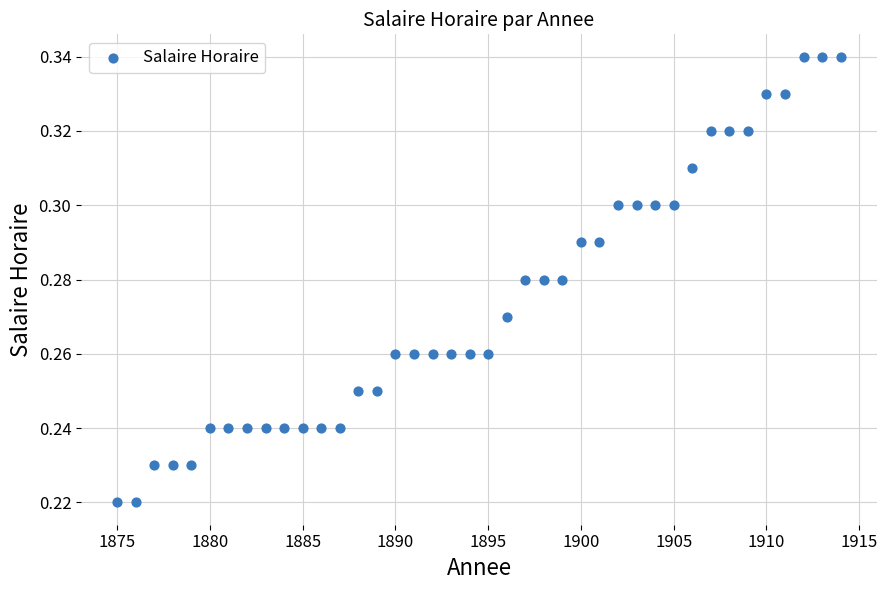

What is the range of X values (max minus min)?

39.0